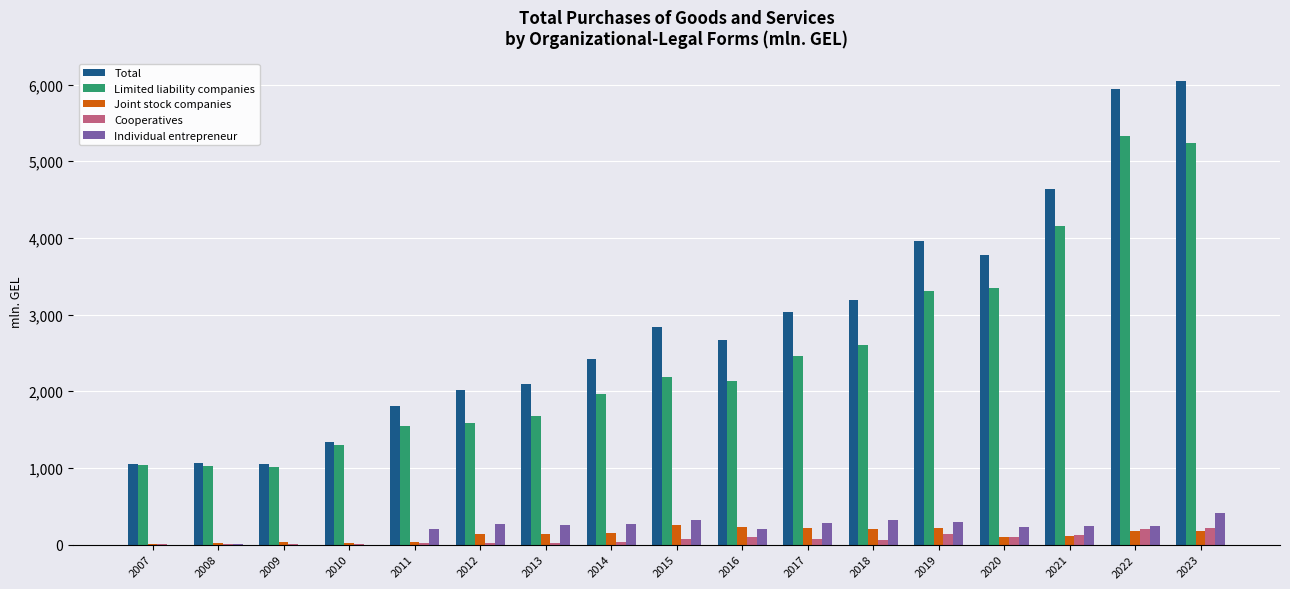

What is the highest value of the Cooperatives series?

218.7